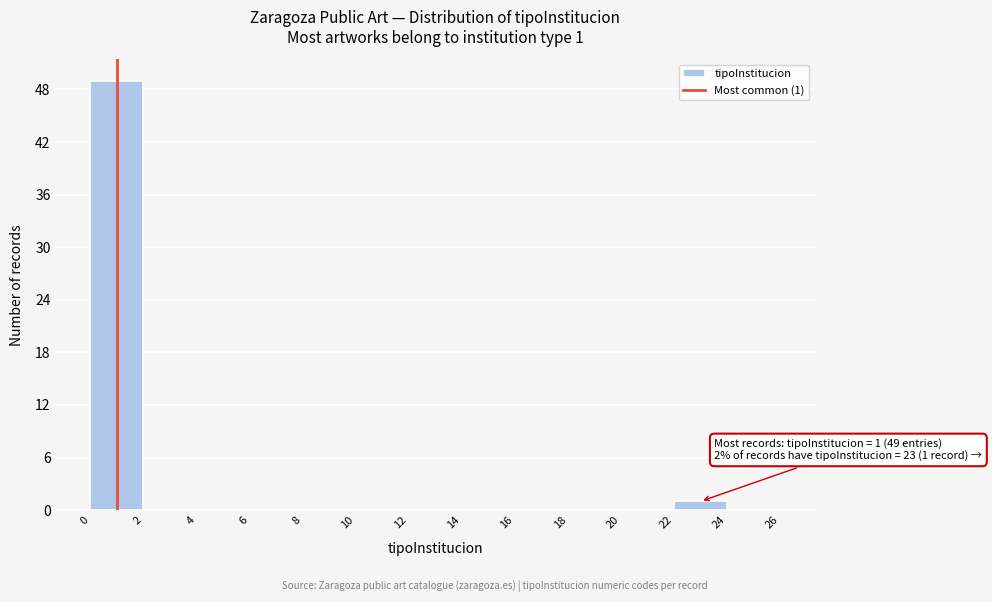

Over which range of the x-axis is the bar tallest?

0 to 2